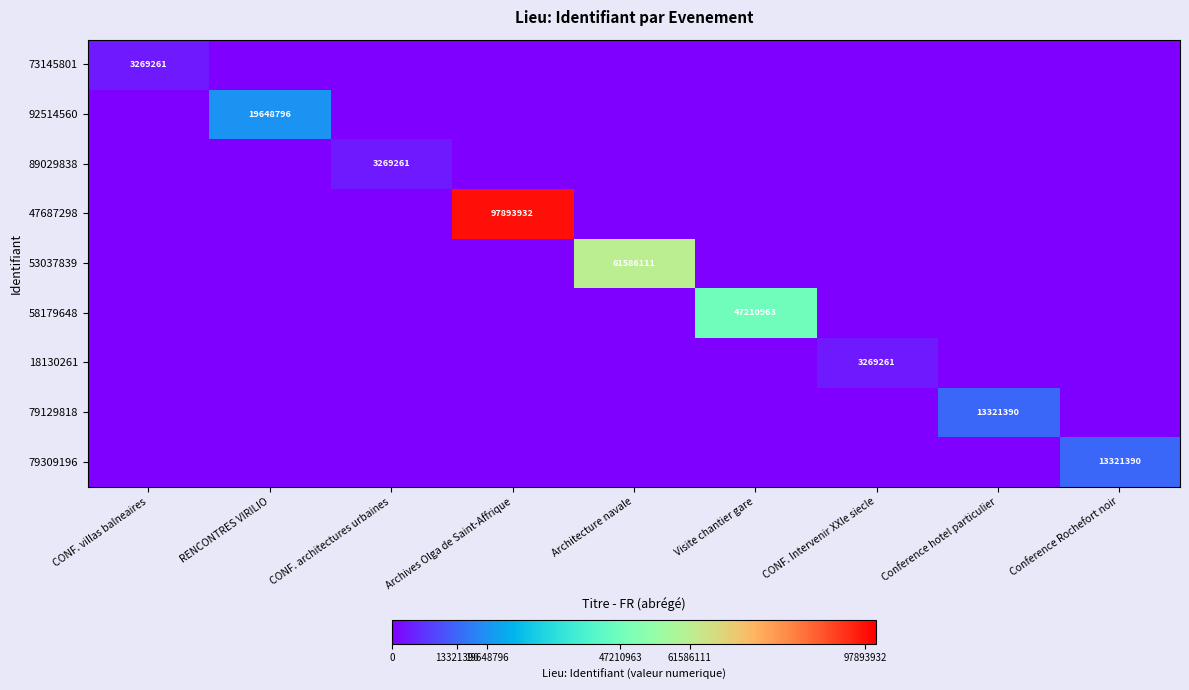

The value of 73145801 at CONF. villas balneaires is 3269261. True or false?

True